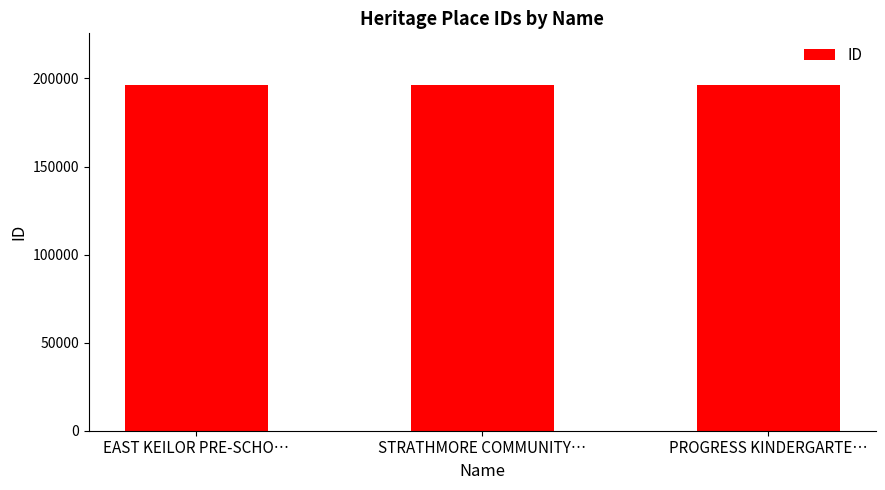

Is it true that the value at EAST KEILOR PRE-SCHO… is 96854?

False